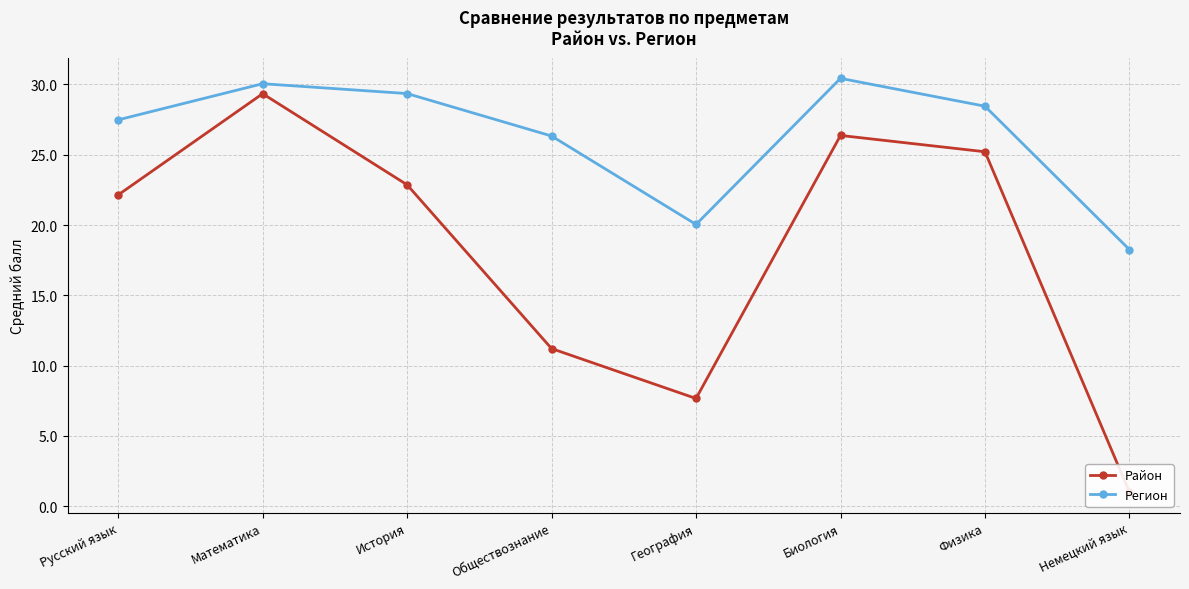

At which label does Регион reach its peak?

Биология